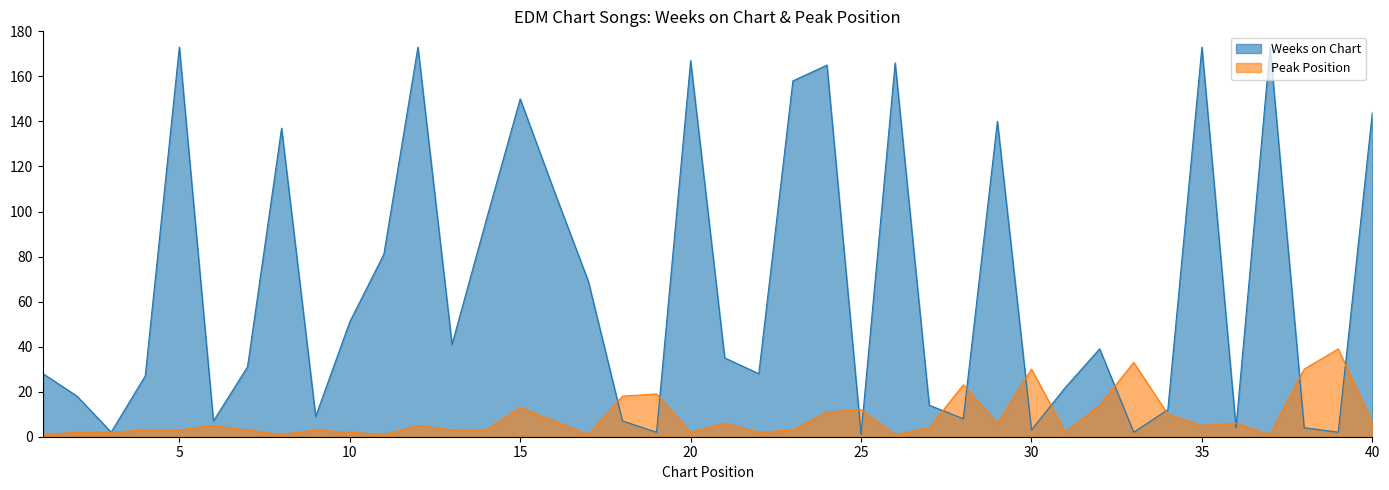

What is the average value of the Peak Position series?

9